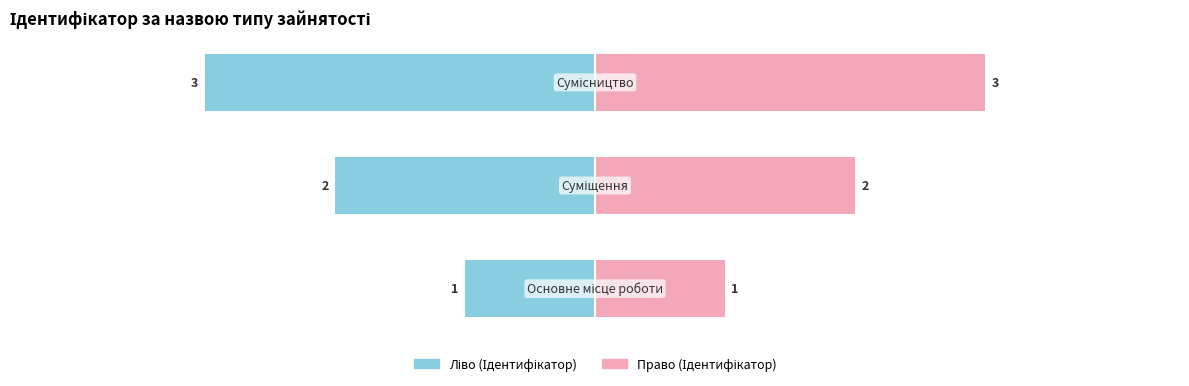

How many categories are shown in the chart?

3